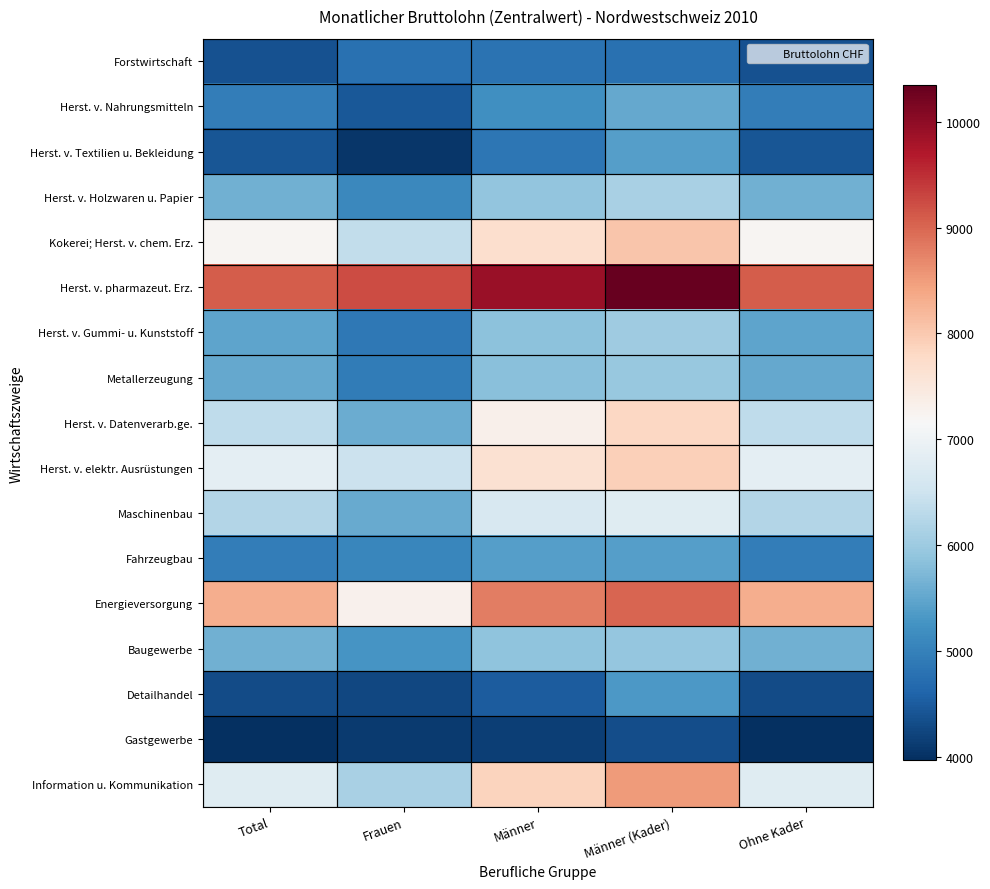

What is the minimum value shown in the chart?

3973